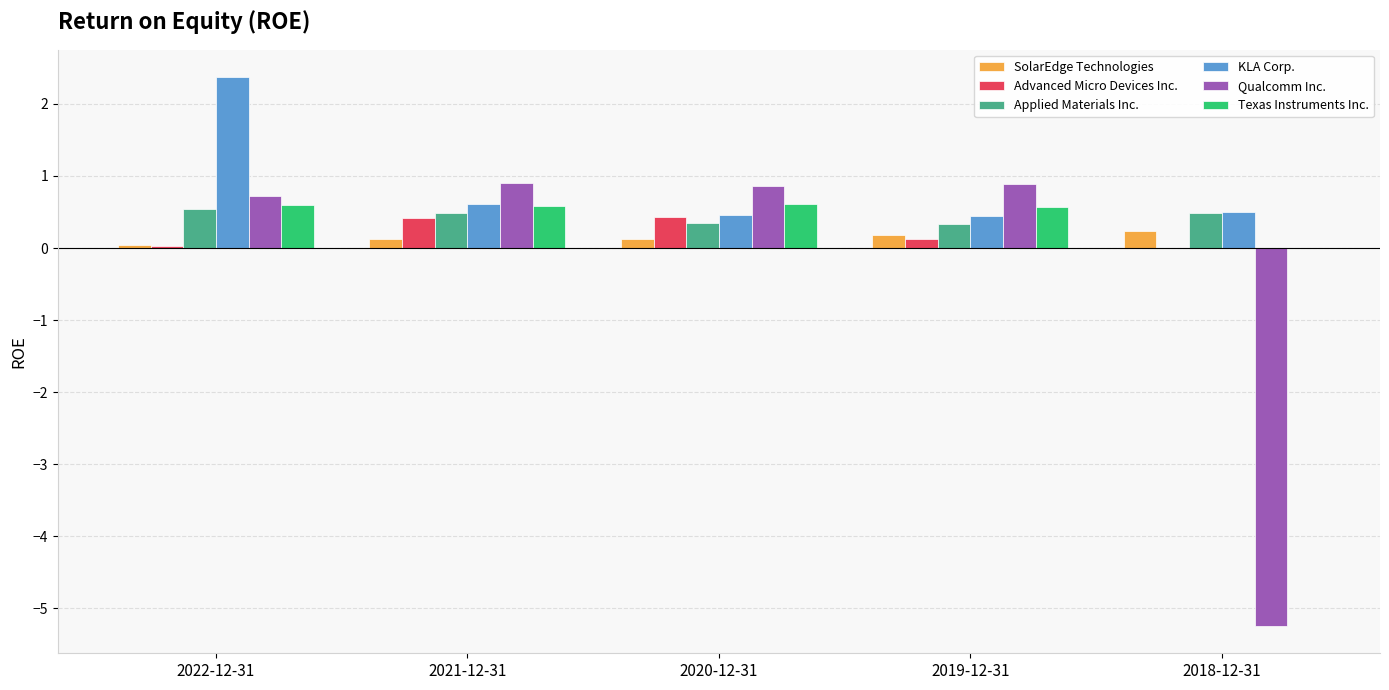

What is the spread (max minus min) of values at 2019-12-31?

0.8